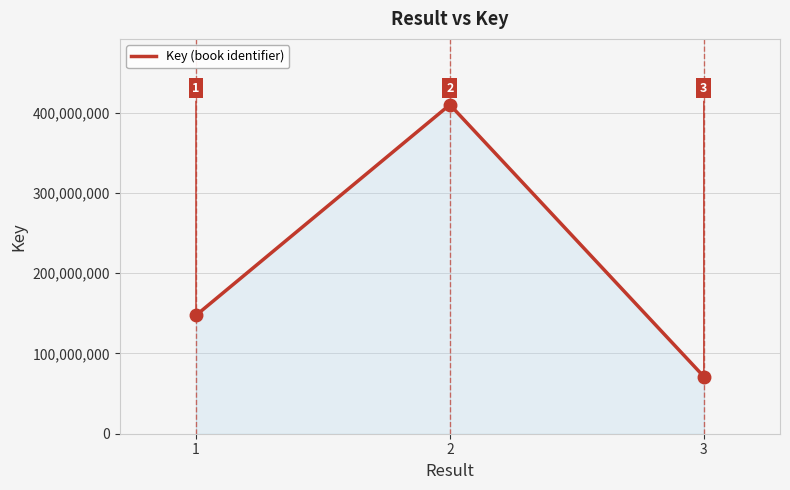

Where is the data nearest to the value 240620257?

1